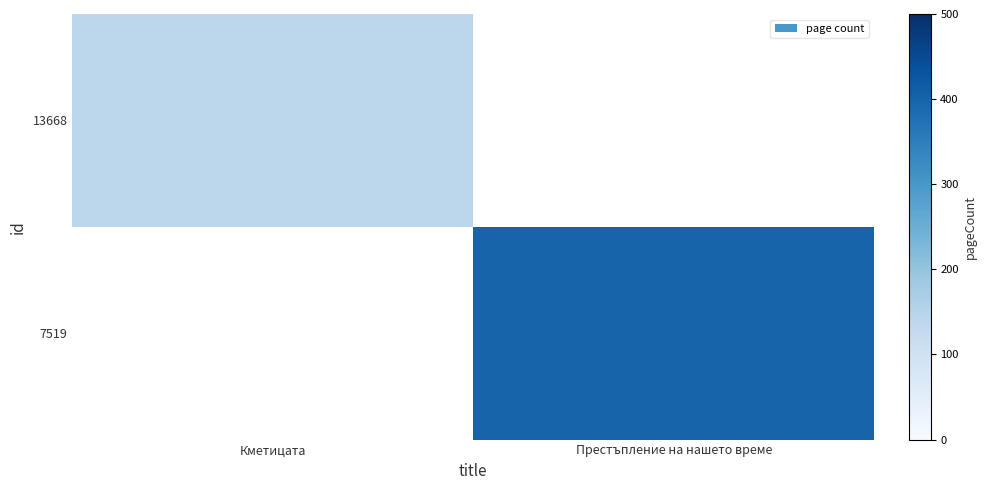

Where does the row_0 series first go above 134?

Кметицата